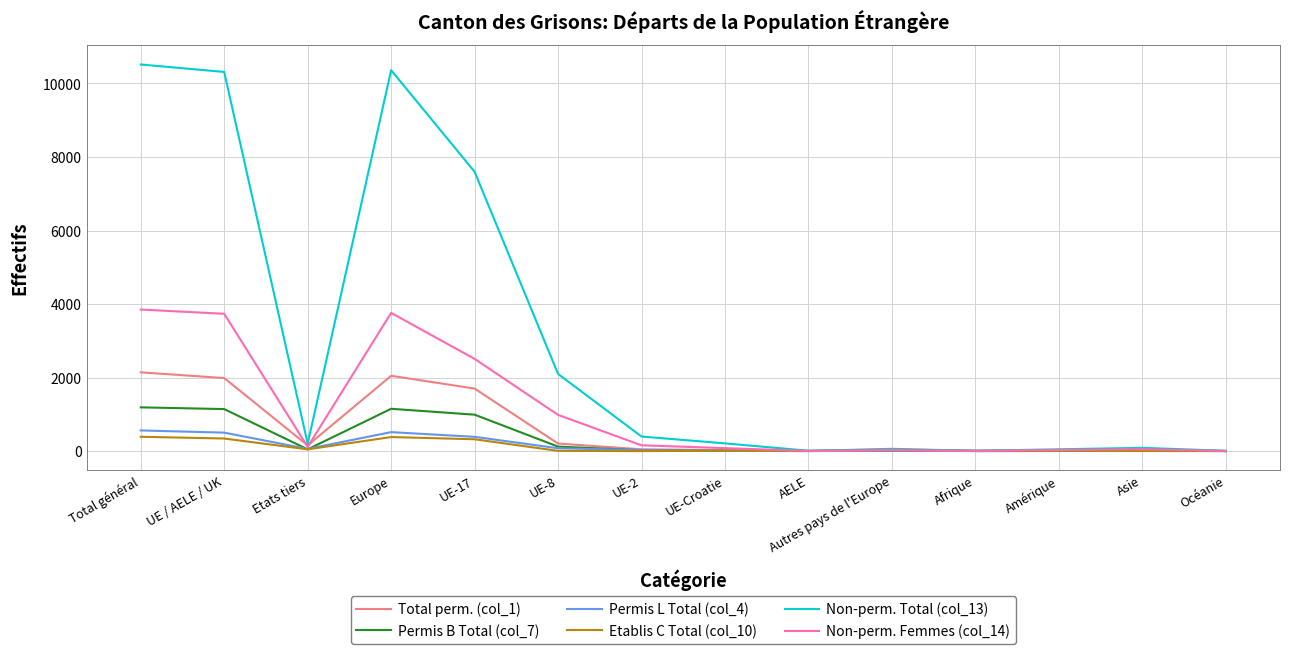

The value of Permis B Total (col_7) at Total général is 1788. True or false?

False